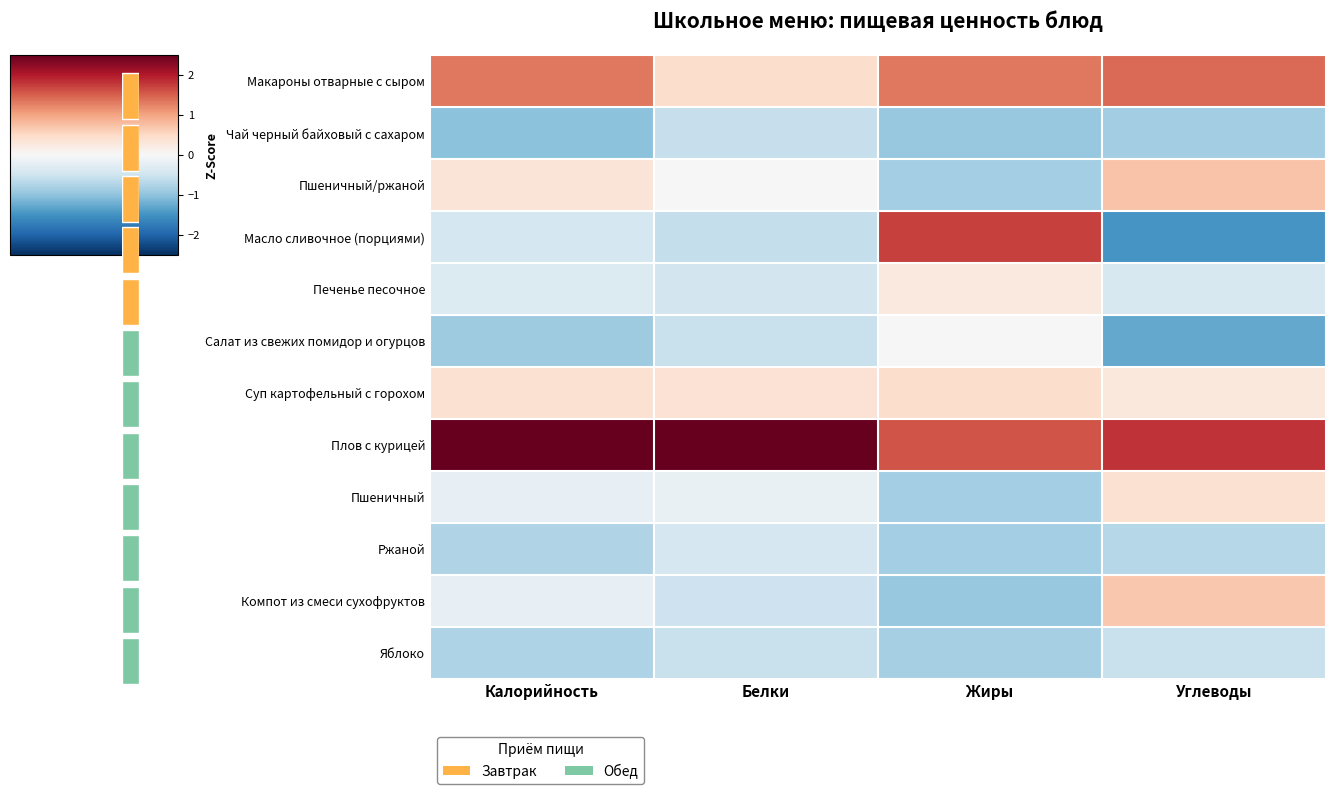

What is the sum of the Чай черный байховый с сахаром values at Калорийность and Белки?

-1.6